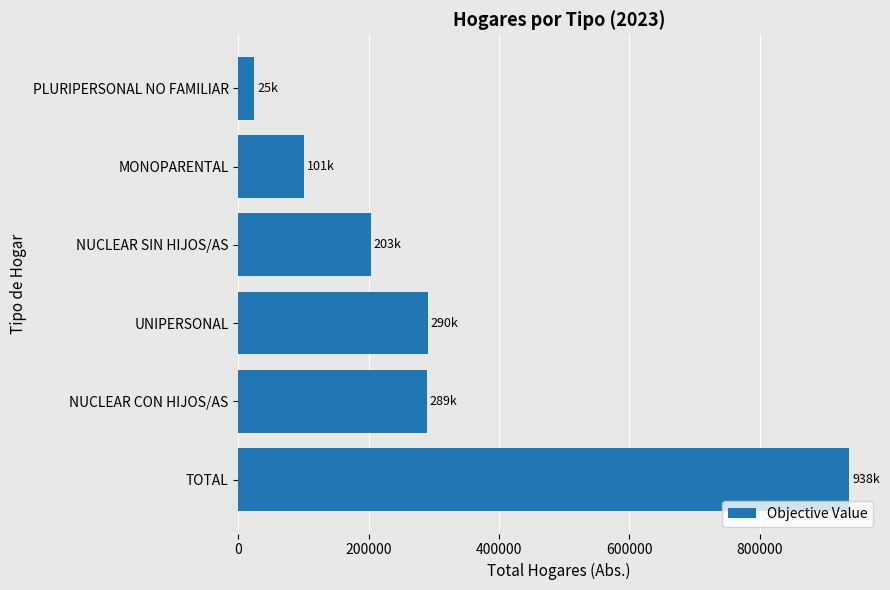

Approximately how many times larger is the value at NUCLEAR SIN HIJOS/AS compared to MONOPARENTAL?

2.0